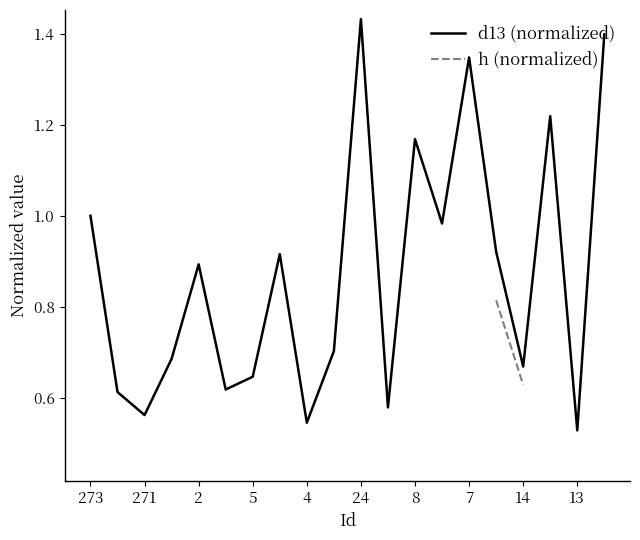

What is the value of the h (normalized) point at the 5th from the left?

0.9